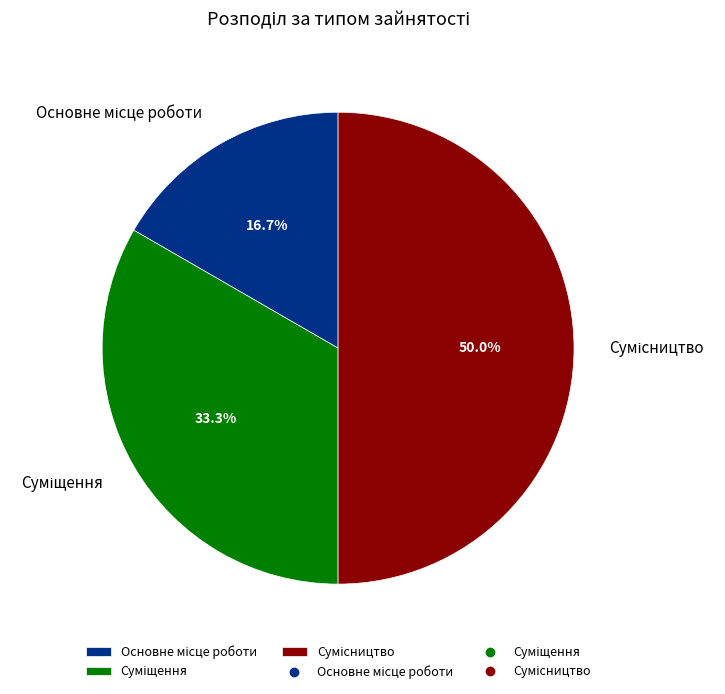

What is the total percentage of Суміщення and Сумісництво?

83.3%